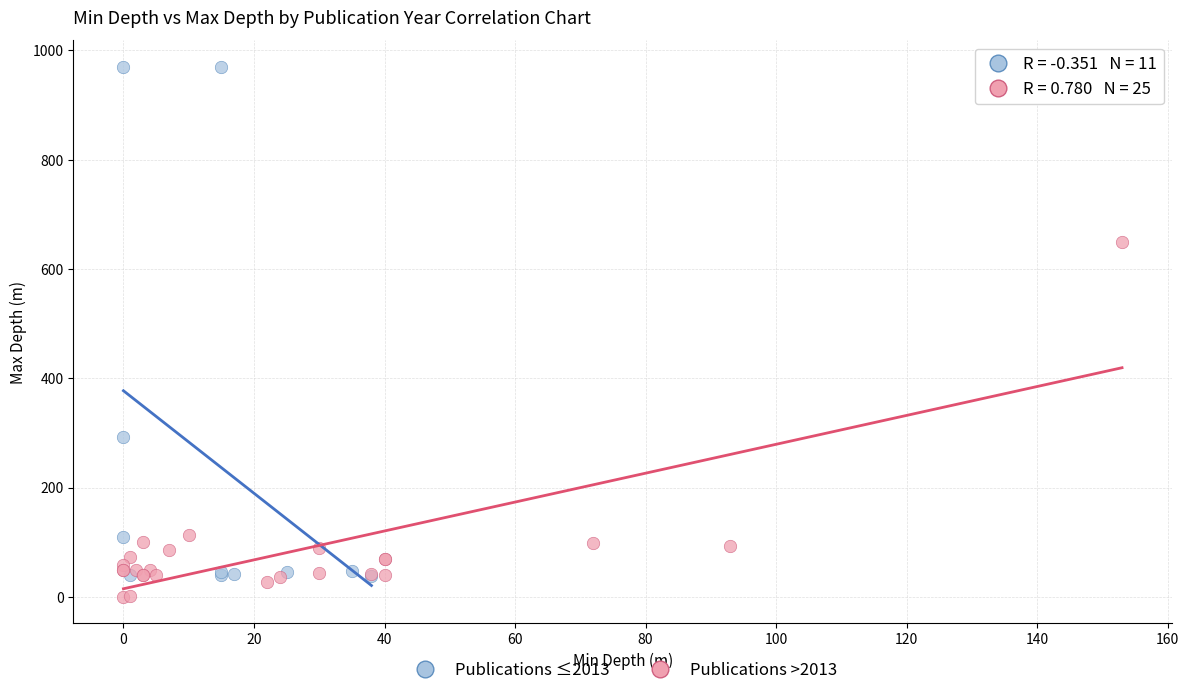

Which series has the largest Y range (max minus min)?

Publications ≤2013